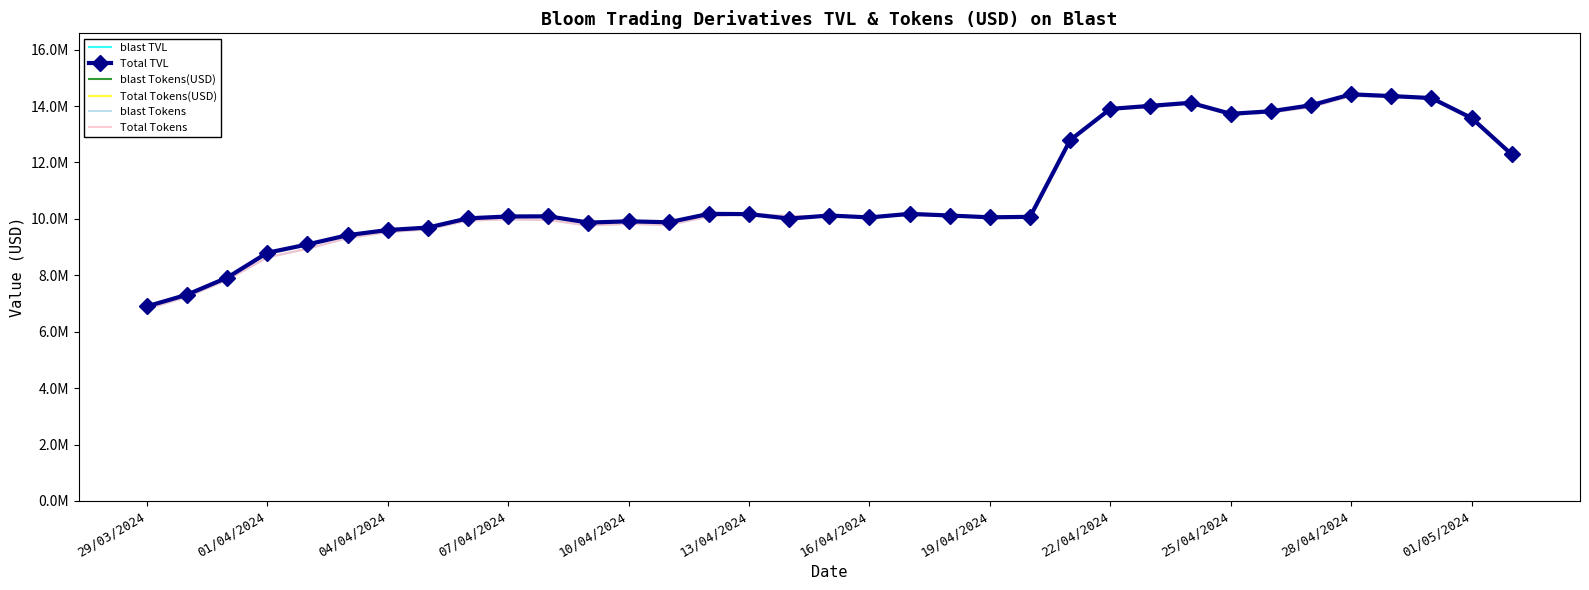

What are all the series names shown in the legend?

blast TVL, Total TVL, blast Tokens(USD), Total Tokens(USD), blast Tokens, Total Tokens